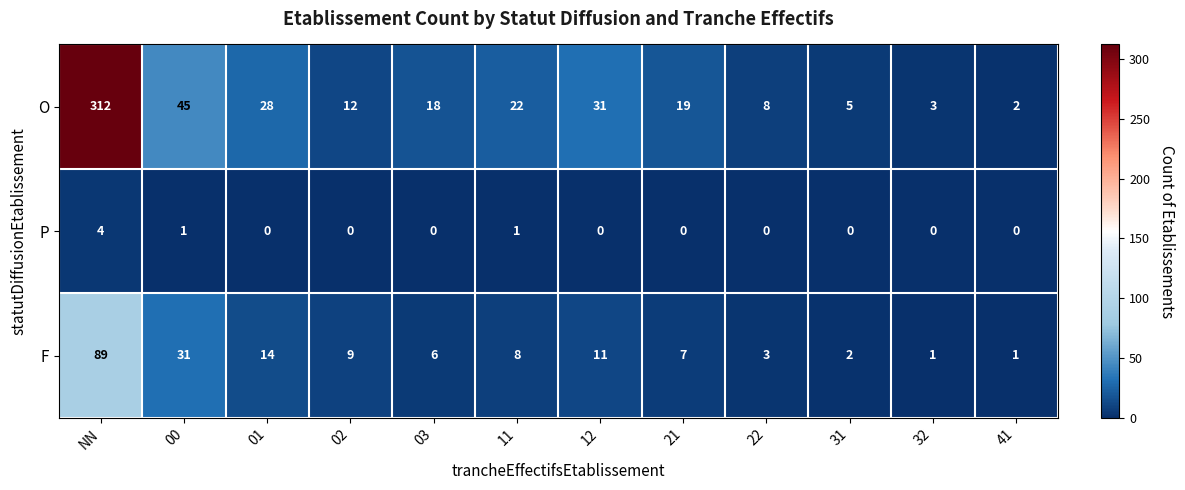

How many data points in F are less than 8?

6